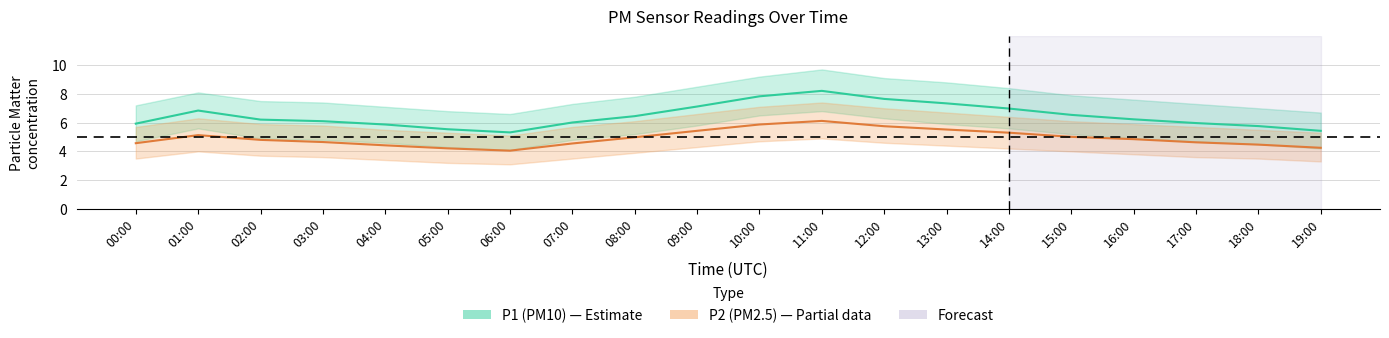

At which label does P2 (PM2.5) reach its minimum?

06:00